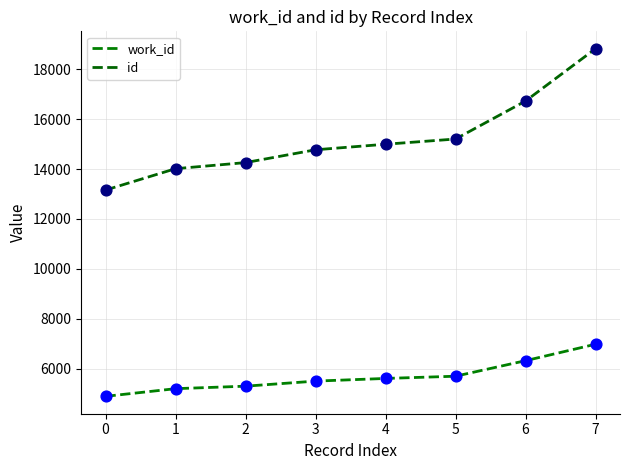

How many lines are shown in the chart?

2